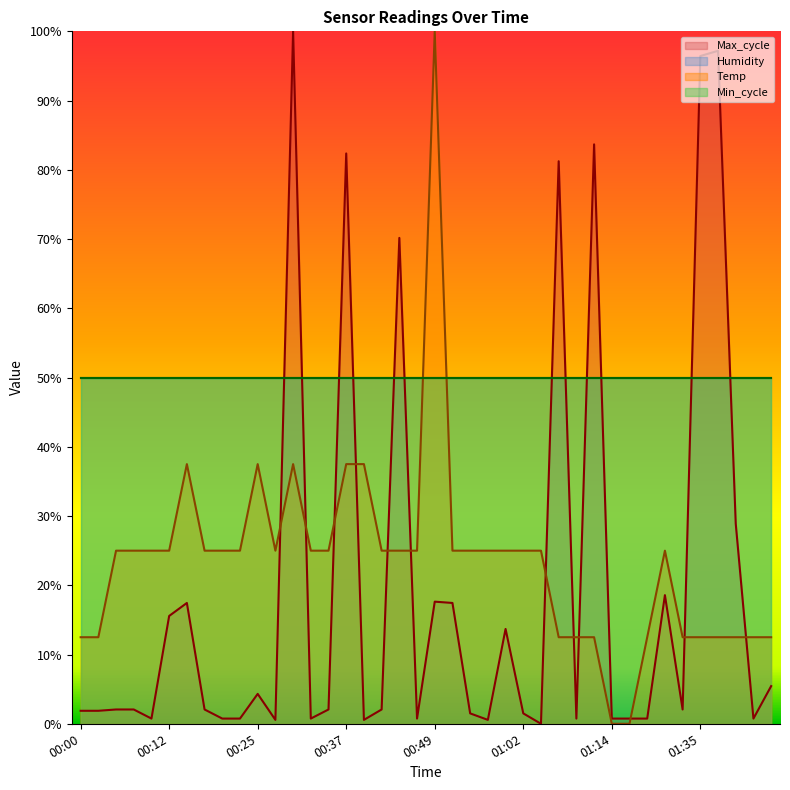

Does the chart display data point markers on the line(s)?

No